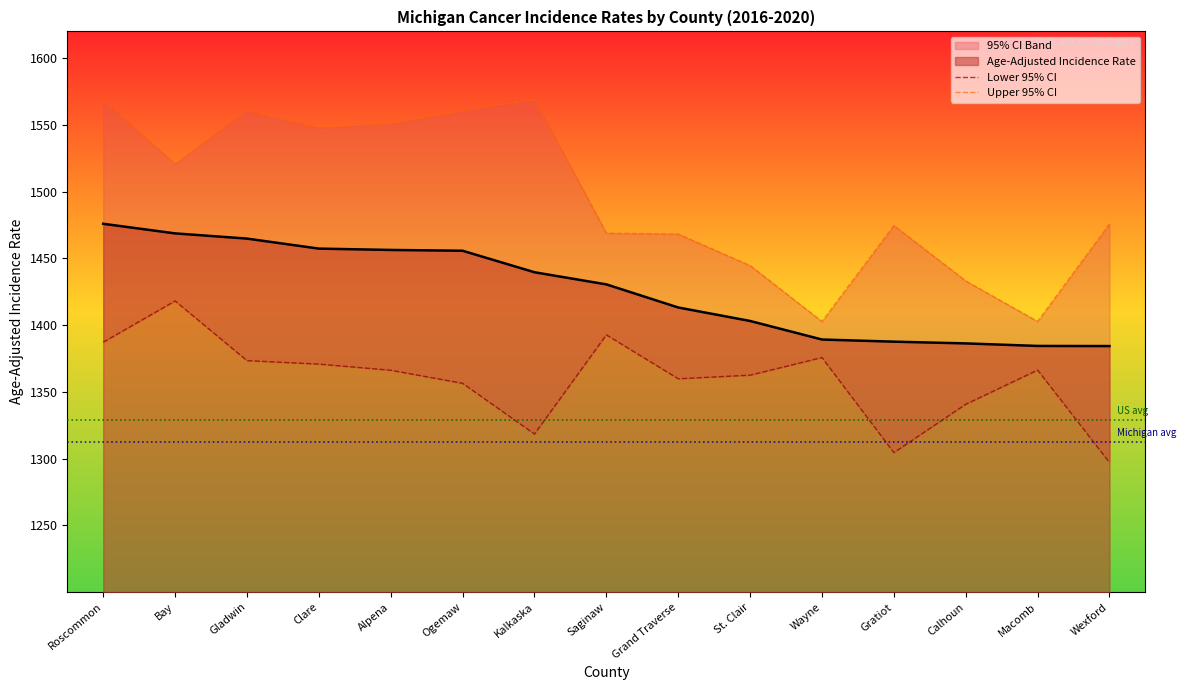

What is the minimum value for Lower 95% CI?

1297.1